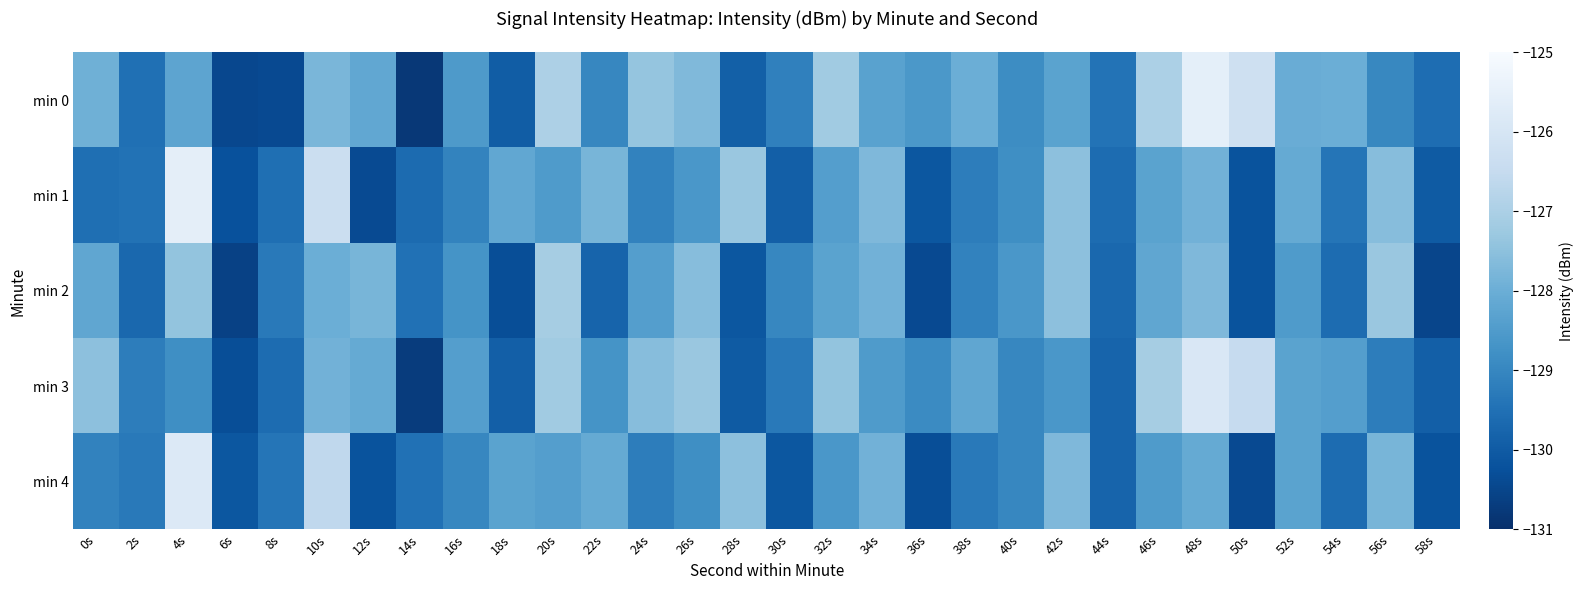

Between 6s and 54s, which series saw the biggest shift?

min 0